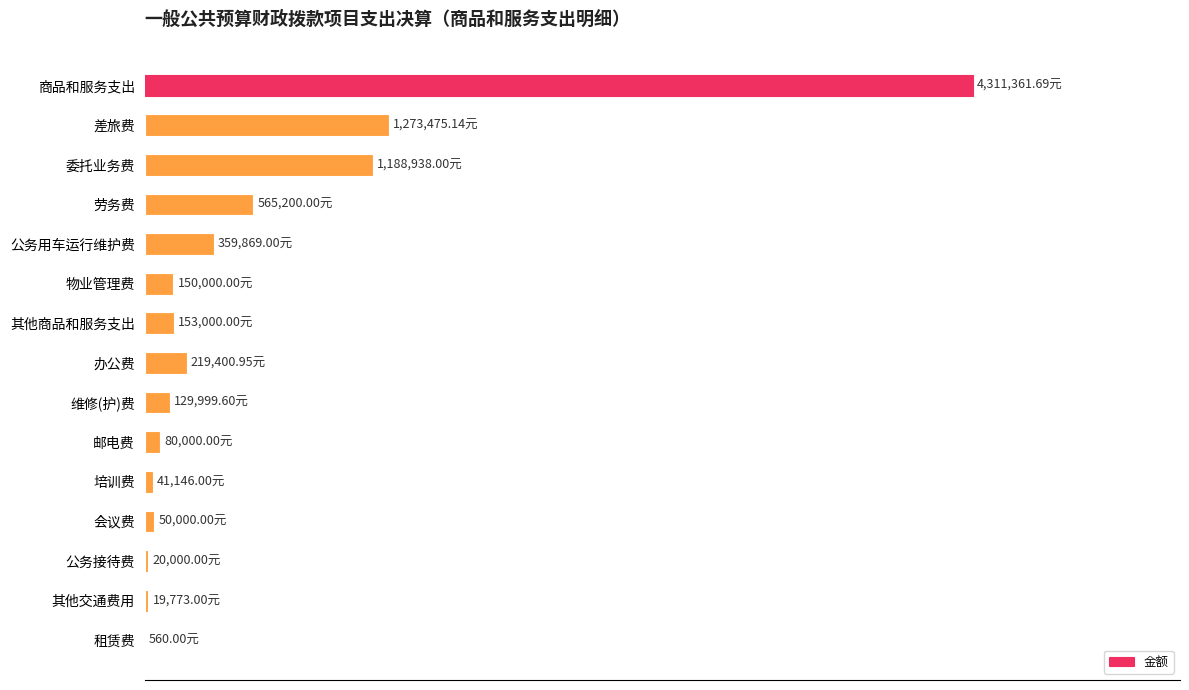

How many series are shown in this chart?

1